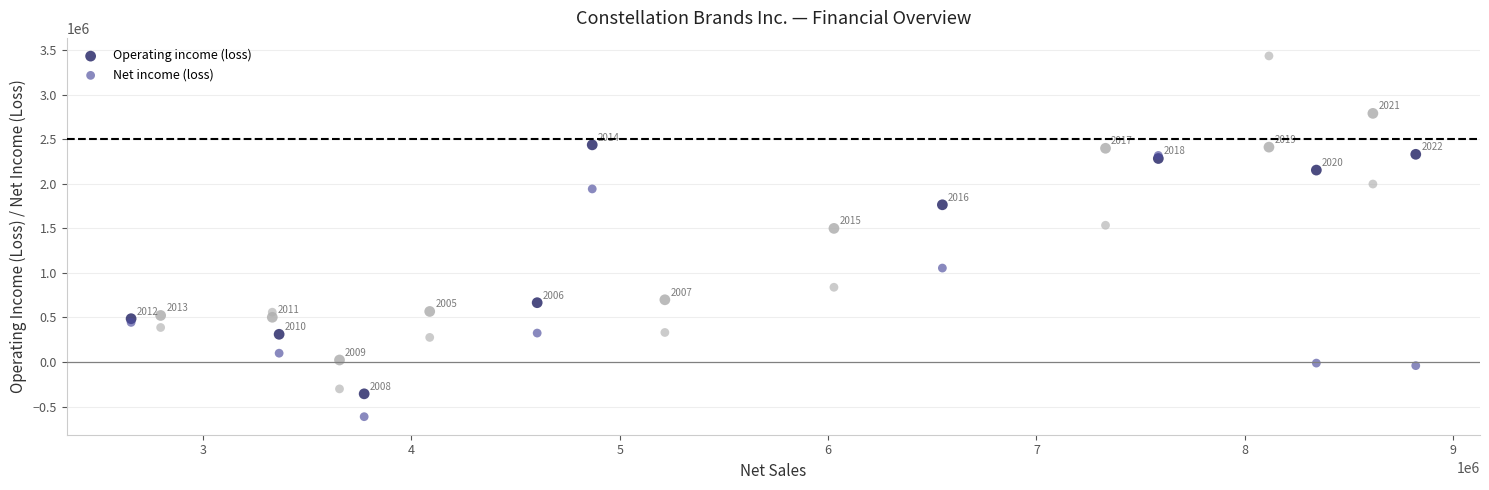

Which series contains the lowest Y value?

Net income (loss)